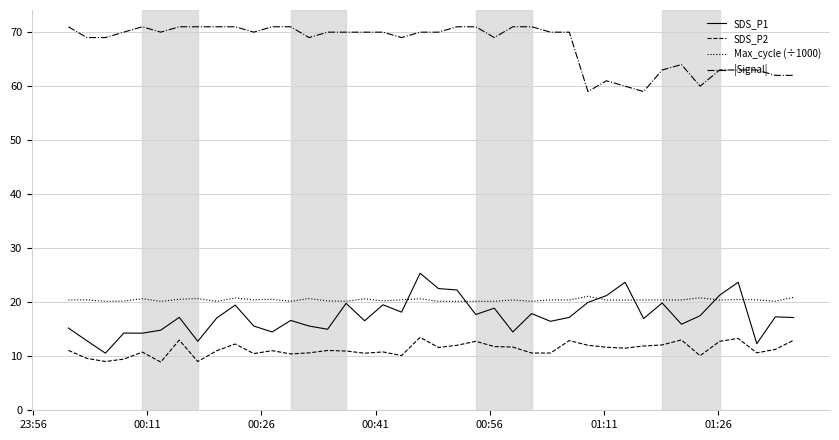

True or false: SDS_P2 and SDS_P1 cross at least once.

False